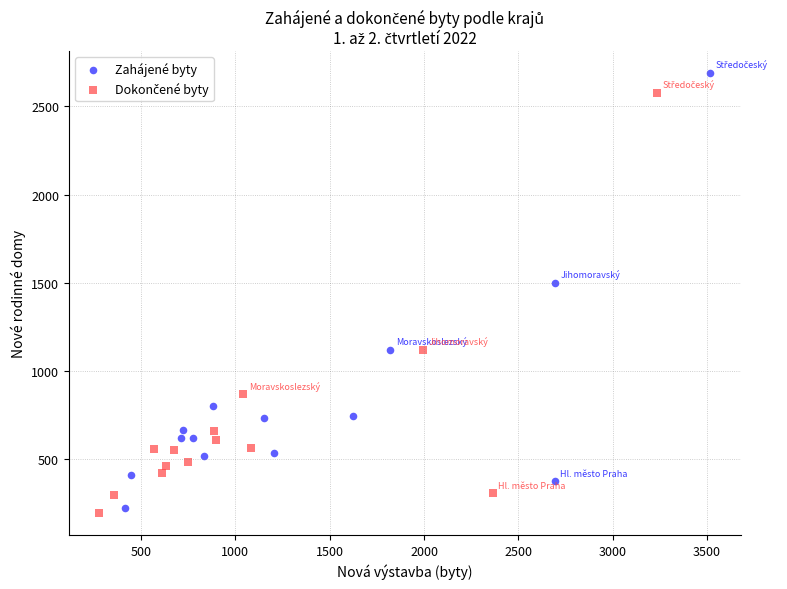

Which series has the widest spread of Y values?

Zahájené byty